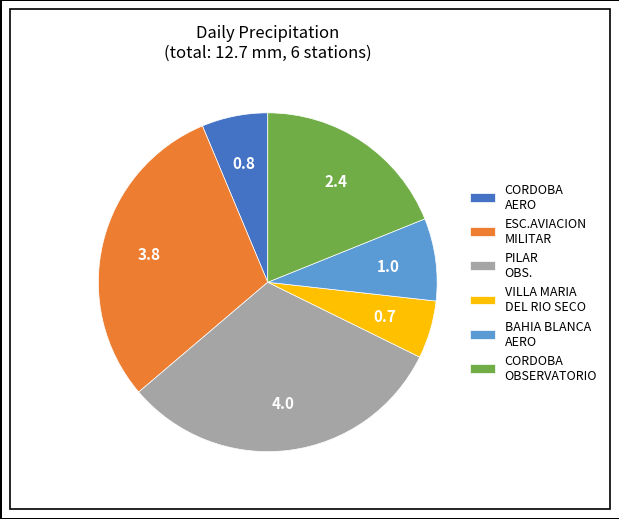

Between ESC.AVIACION MILITAR and CORDOBA AERO, which is larger?

ESC.AVIACION MILITAR